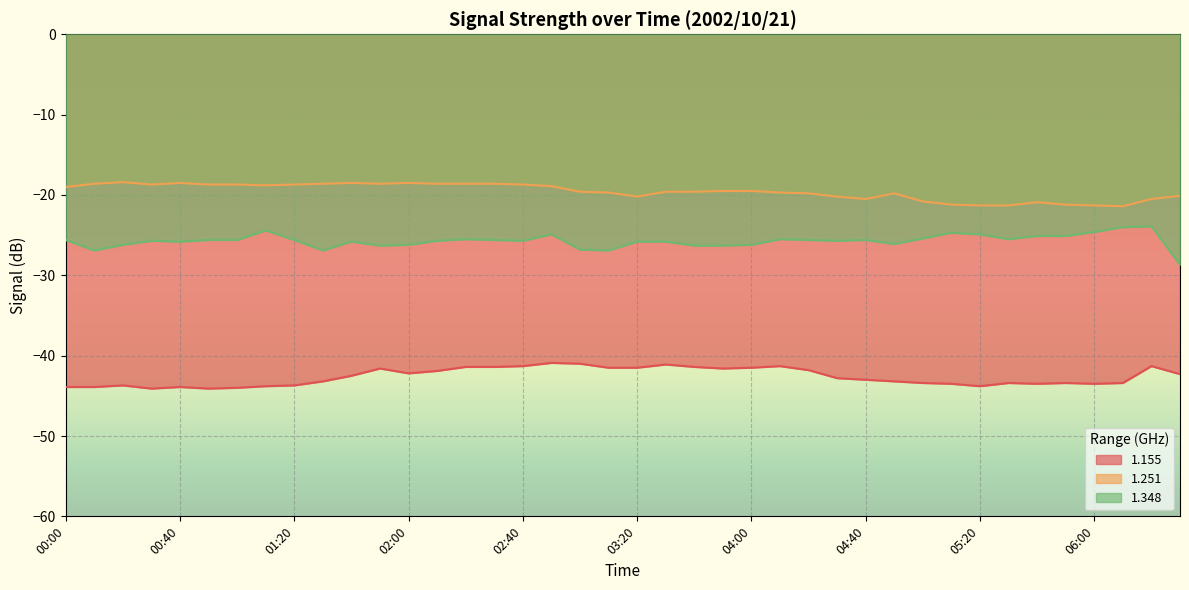

Which series has the widest spread of values?

1.348